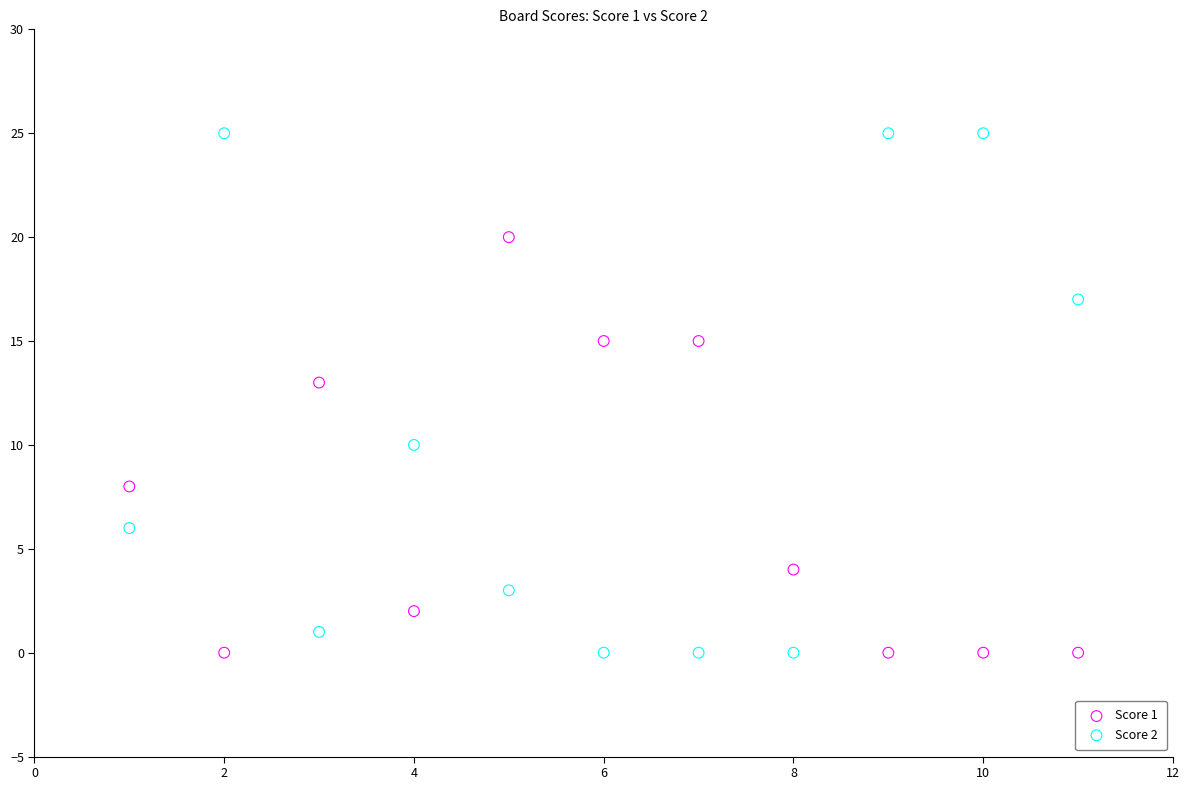

Across all data points, what is the range of Y values (max minus min)?

25